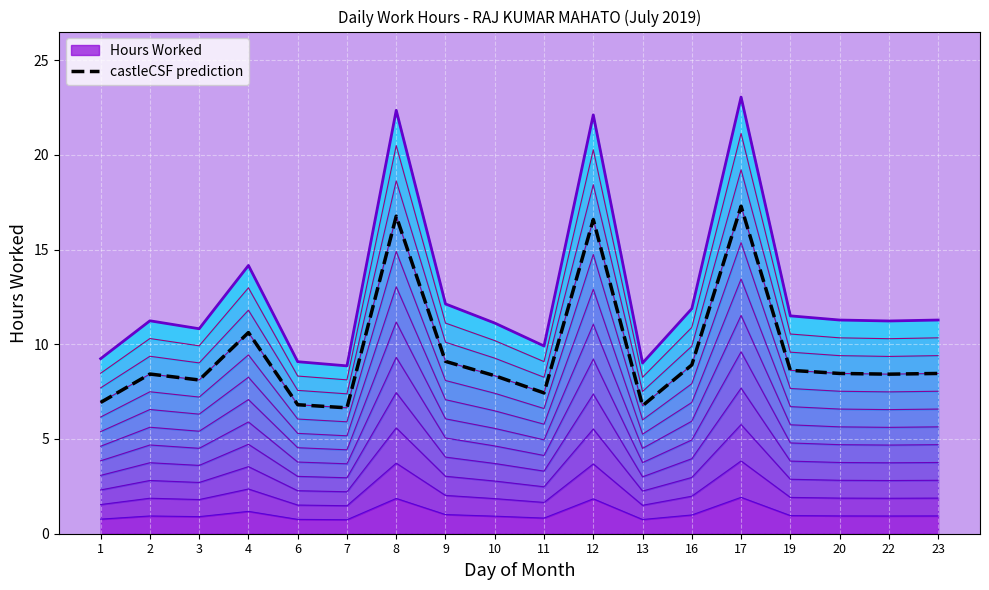

The Hours Worked series shows 1.9 at 8. True or false?

True